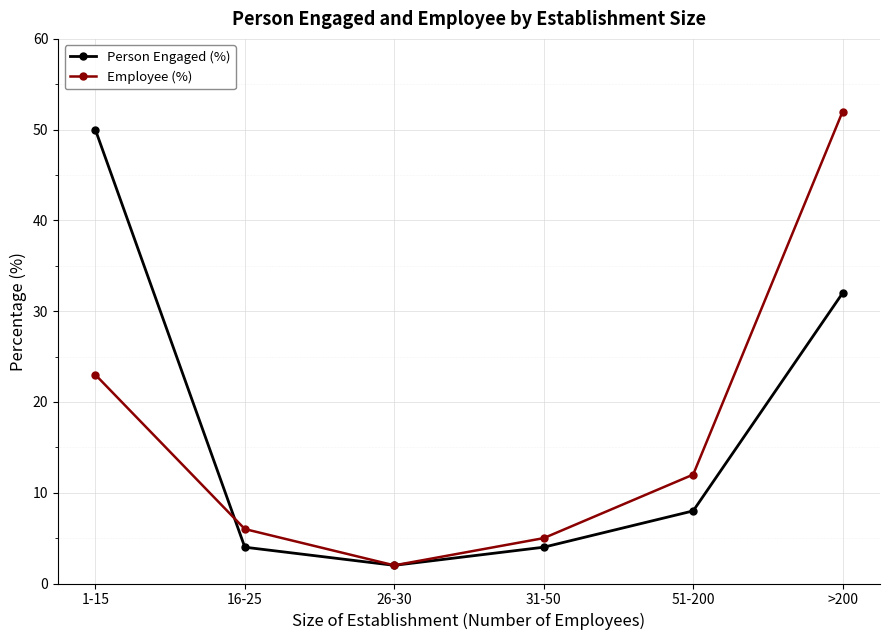

How many data points does each series have?

6